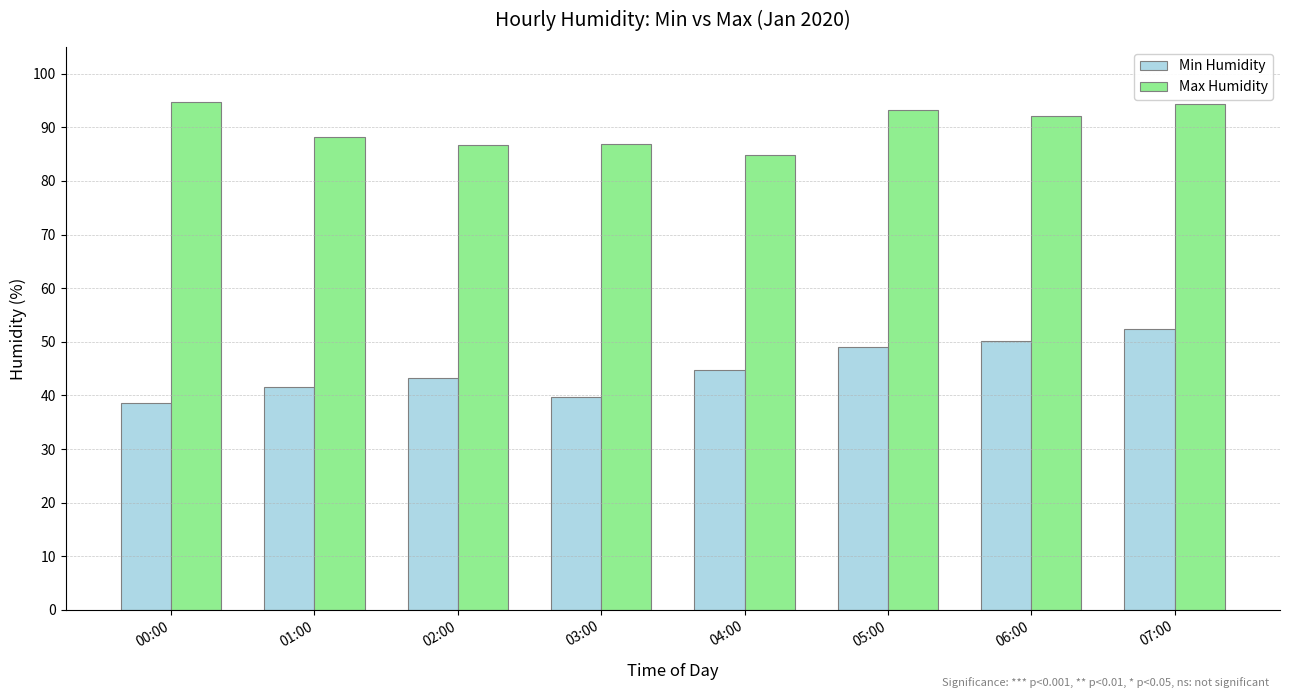

What is the difference between the highest and lowest values at 01:00?

46.8